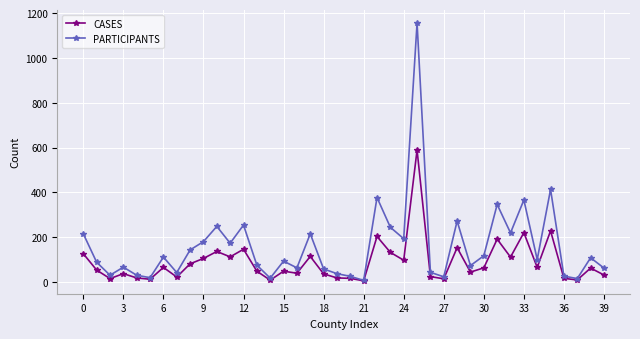

At how many categories does at least one series exceed 704?

1